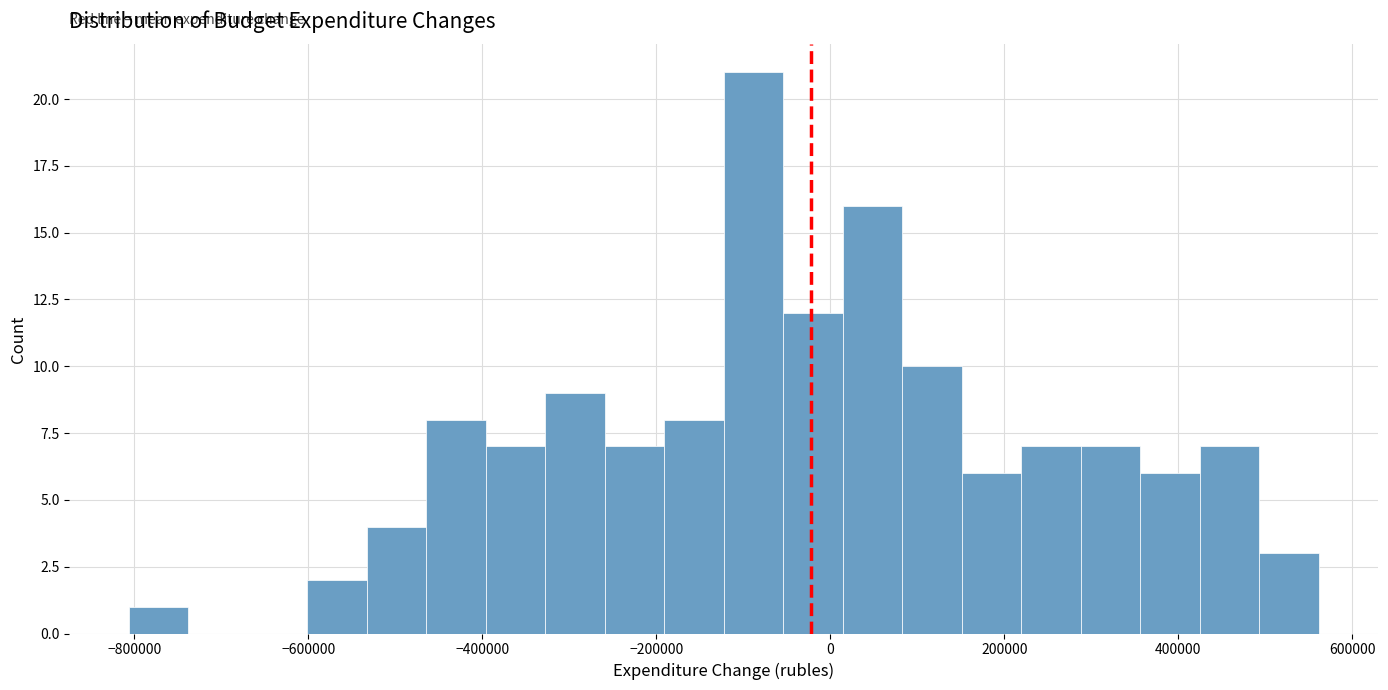

Around what value on the x-axis is the tallest bar? Give the approximate position of its centre, as read against the axis.

-80000